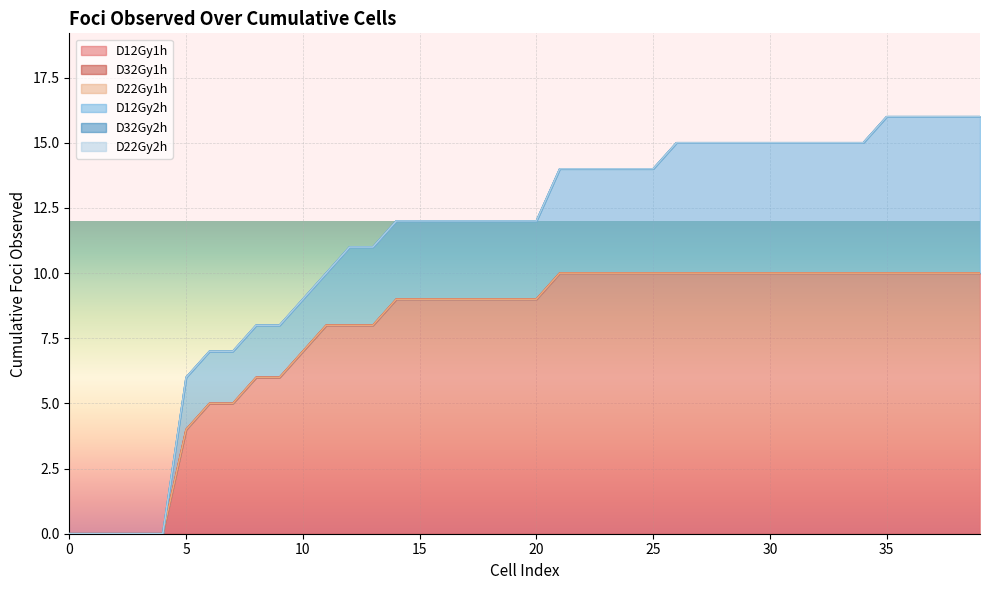

Rank the series at 0 from lowest to highest value.

D12Gy1h, D32Gy1h, D22Gy1h, D12Gy2h, D32Gy2h, D22Gy2h